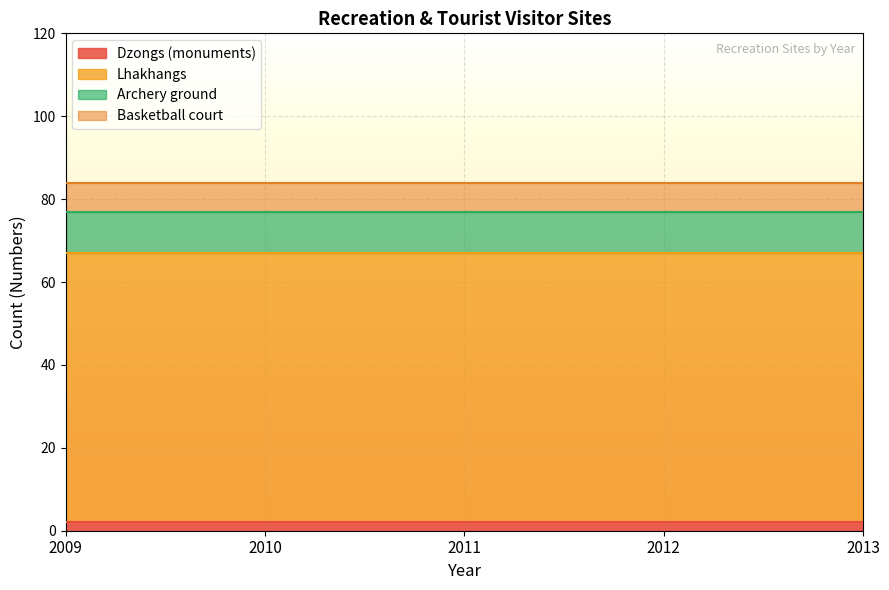

Does the chart display data point markers on the line(s)?

No